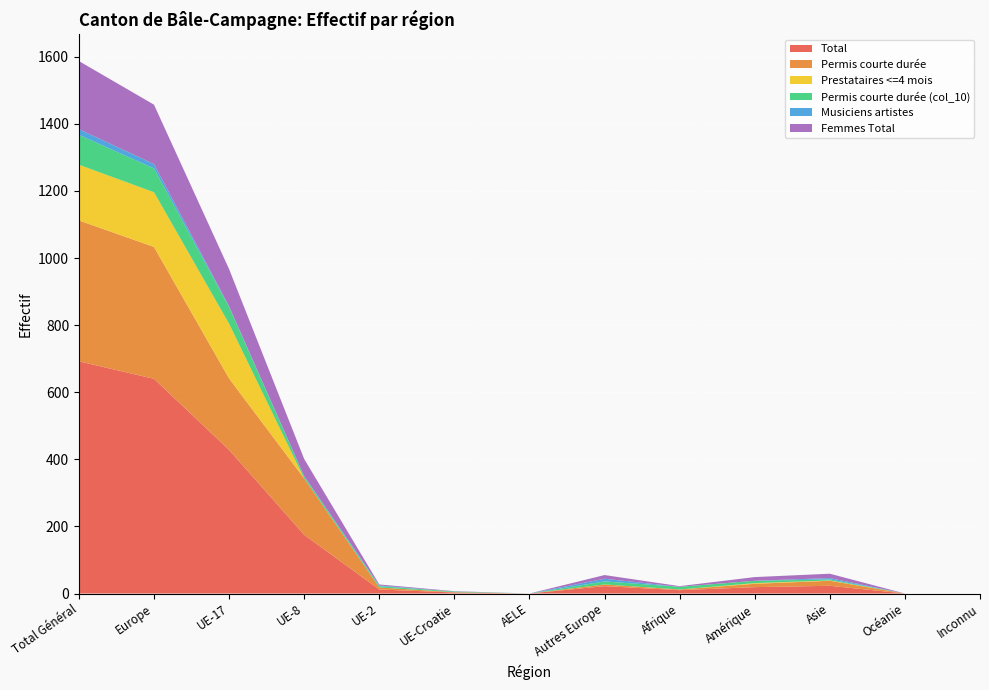

Reading left to right, list all the values displayed in this chart.

Total: 692	640	428	175	12	3	0	22	10	19	23	0	0
Permis courte durée: 420	393	213	168	6	1	0	5	2	10	15	0	0
Prestataires <=4 mois: 166	163	163	0	0	0	0	0	0	2	1	0	0
Permis courte durée (col_10): 89	71	50	6	4	2	0	9	8	7	3	0	0
Musiciens artistes: 17	13	2	1	2	0	0	8	0	0	4	0	0
Femmes Total: 203	177	111	51	3	1	0	11	2	11	13	0	0